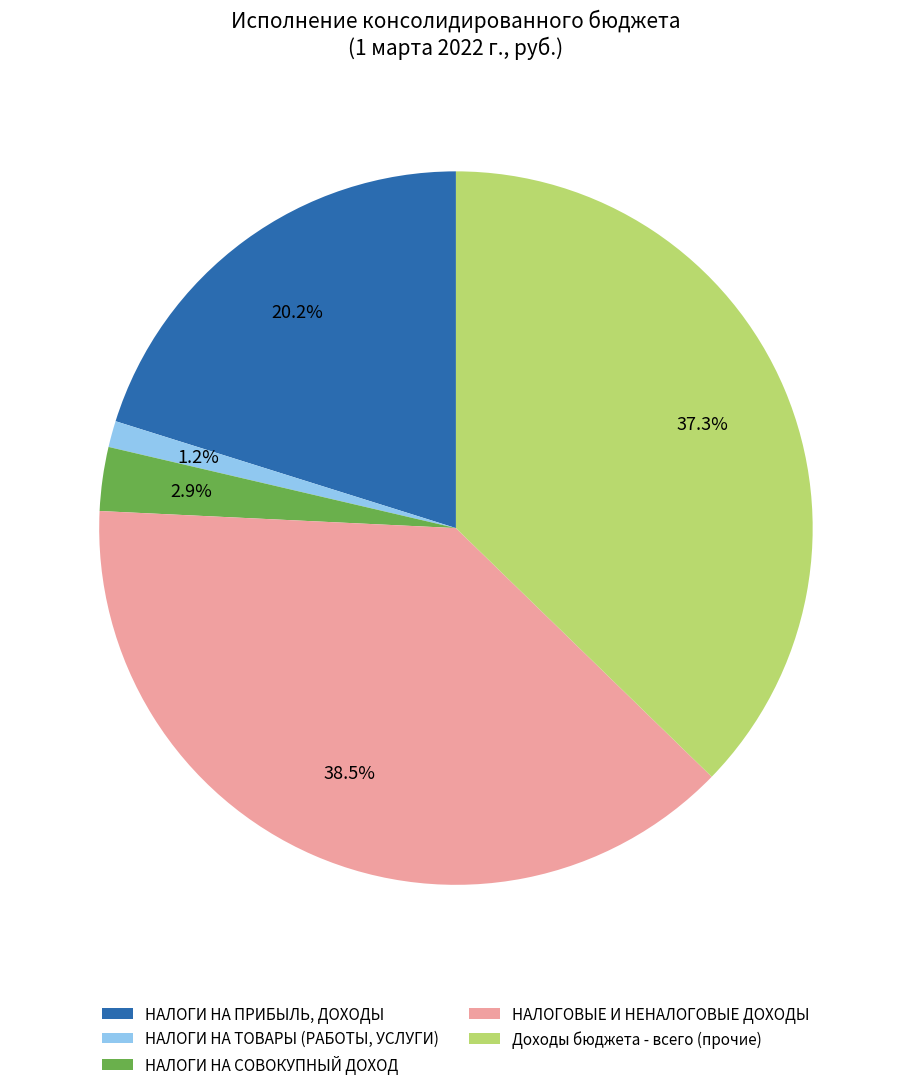

How many segments does this pie chart have?

5